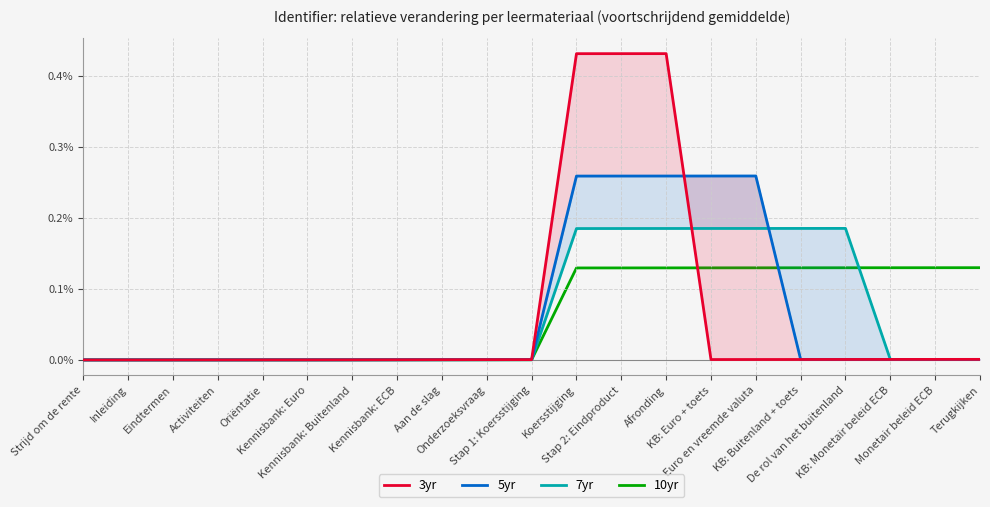

Is the value of 7yr at Eindtermen greater than the value of 10yr at Oriëntatie?

No